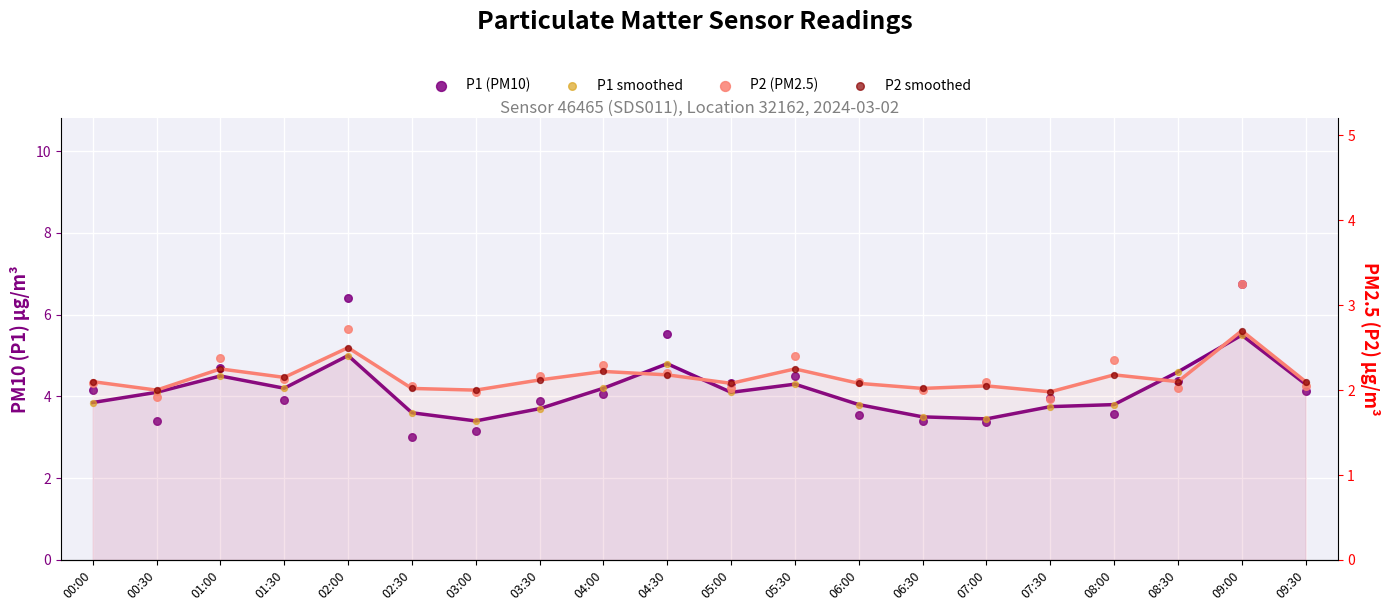

What is the total value across all series at 09:00?

18.2